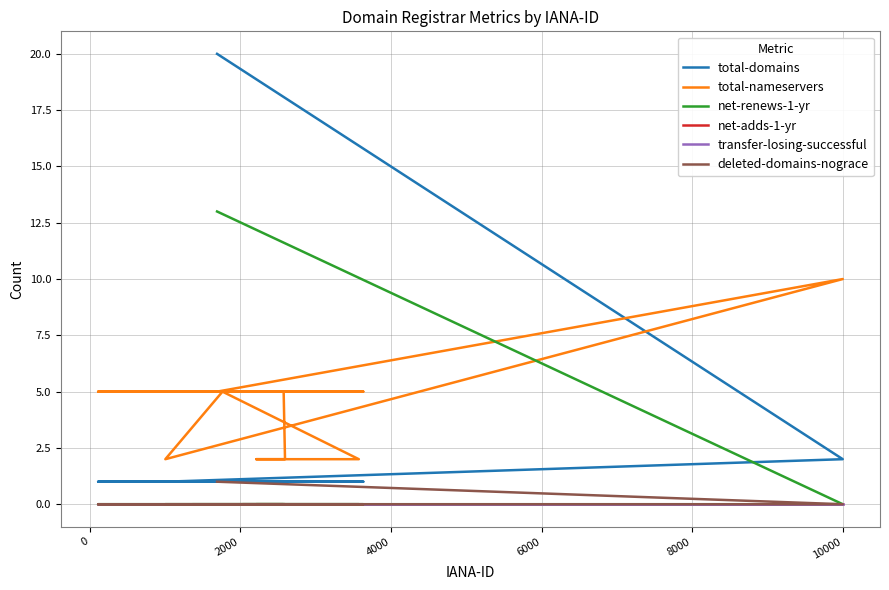

Reading left to right, extract all data points from this chart.

total-domains: 20	2	1	1	1	1	1	1	1	1	1	1	1	1	1
total-nameservers: 5	10	2	5	2	2	2	5	5	5	5	5	5	5	5
net-renews-1-yr: 13	0	0	0	0	0	0	0	0	0	0	0	0	0	0
net-adds-1-yr: 0	0	0	0	0	0	0	0	0	0	0	0	0	0	0
transfer-losing-successful: 0	0	0	0	0	0	0	0	0	0	0	0	0	0	0
deleted-domains-nograce: 1	0	0	0	0	0	0	0	0	0	0	0	0	0	0